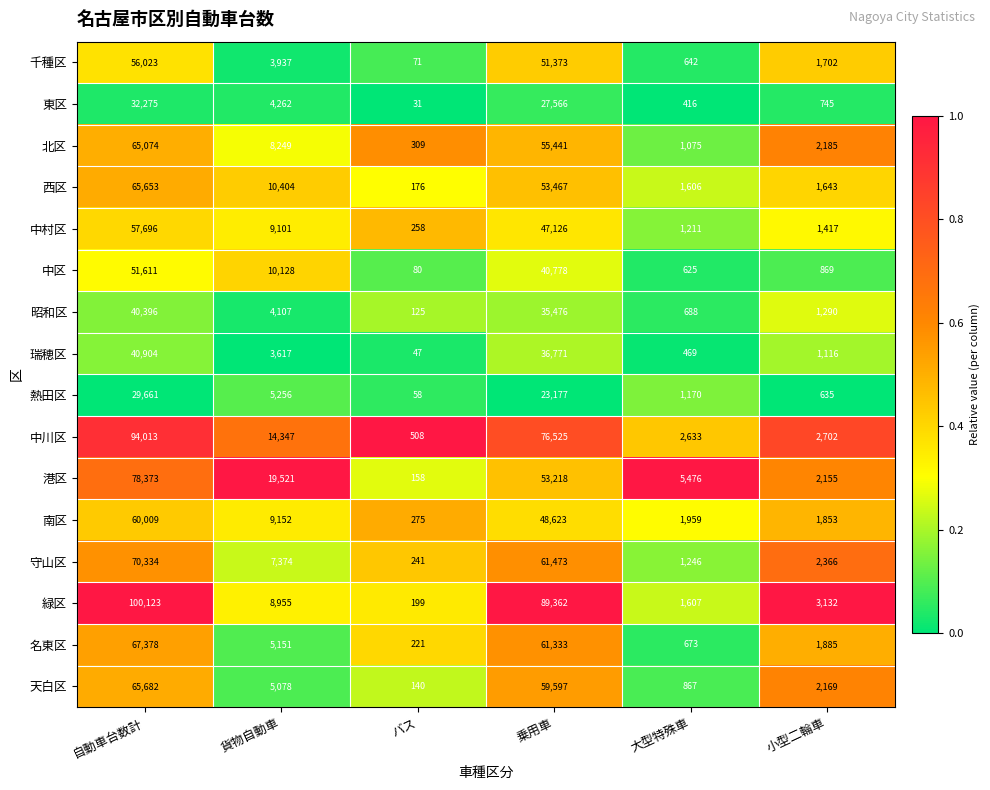

The 瑞穂区 series shows 47 at バス. True or false?

True